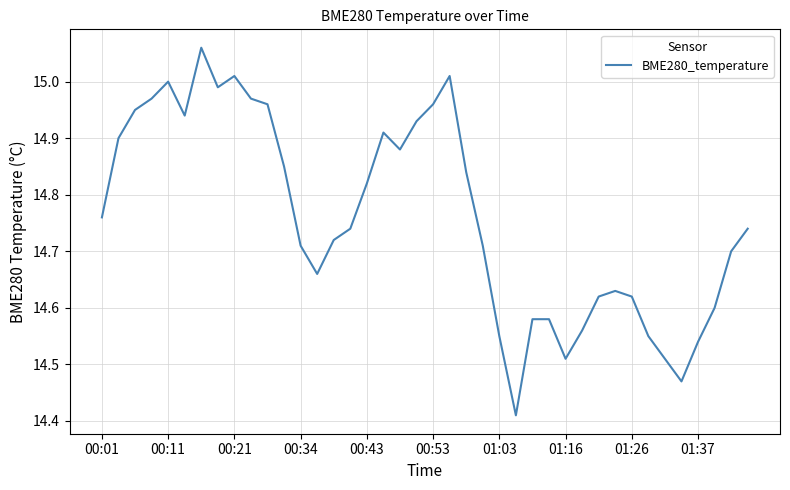

Count the number of categories in the chart.

40